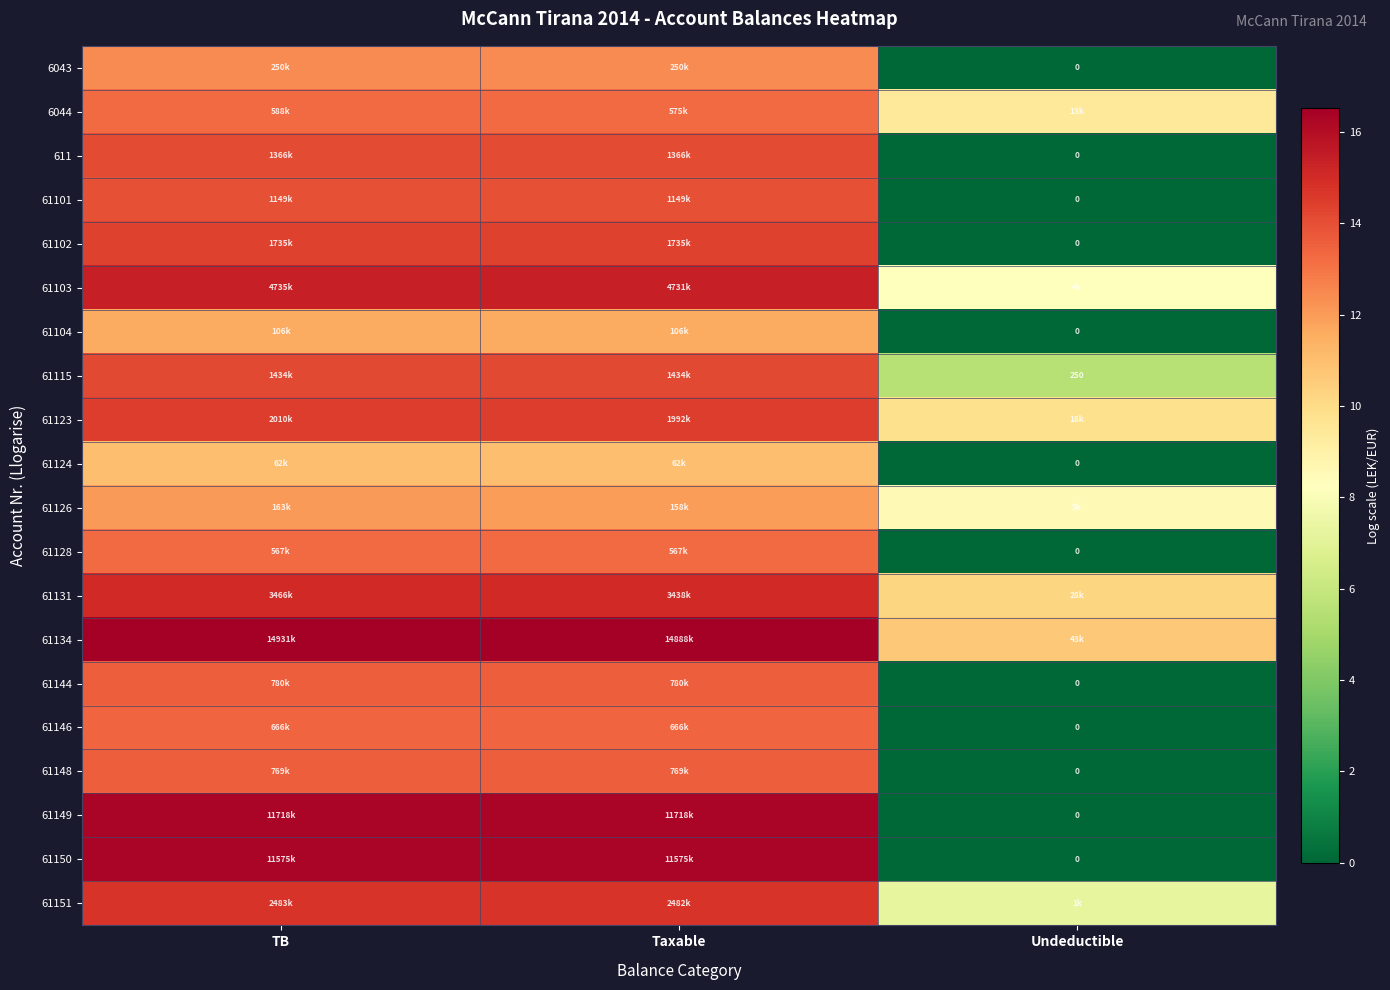

The 61126 series shows 12.0 at Taxable. True or false?

True